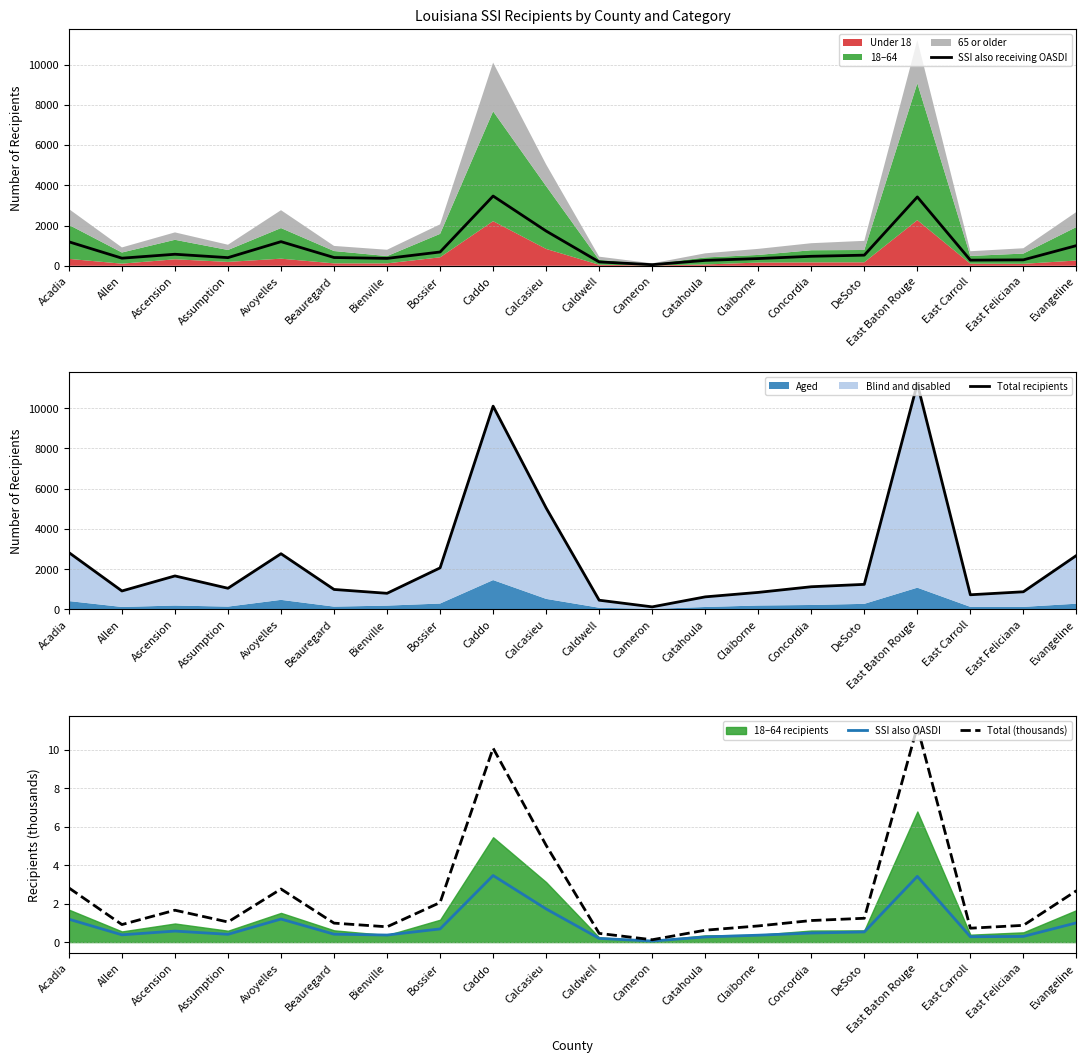

What is the difference between the highest and lowest values at Calcasieu?

5034.3